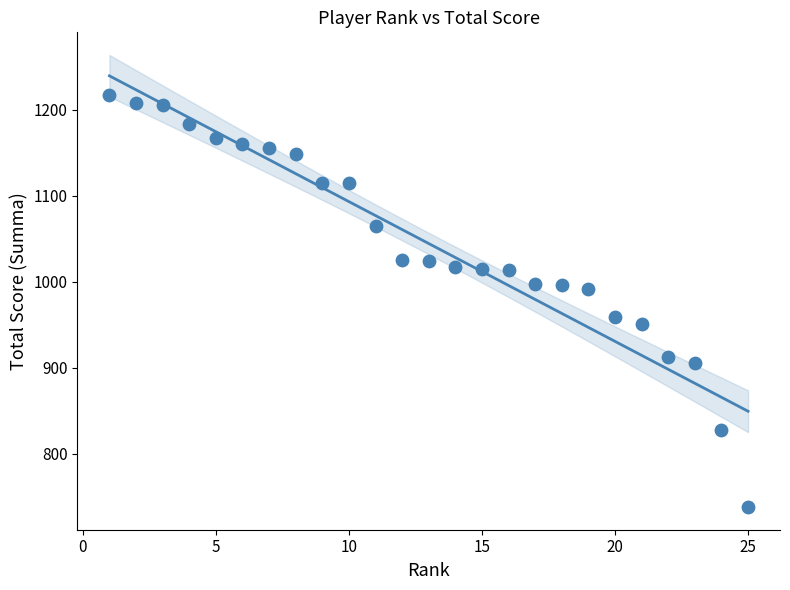

What is the range of Y values (max minus min)?

479